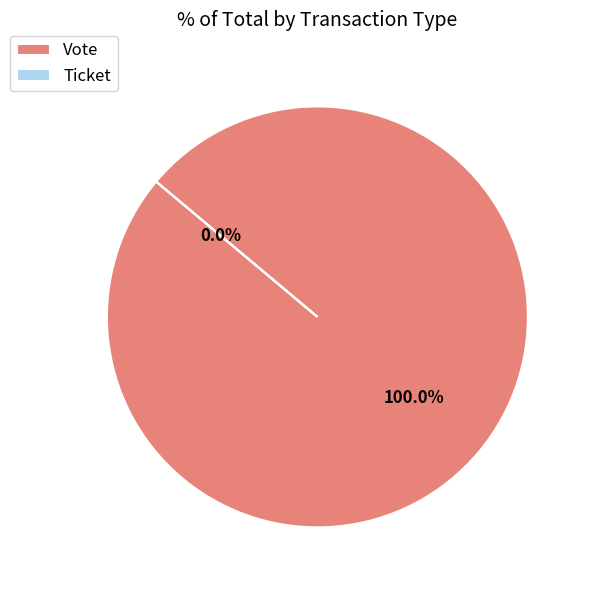

To the nearest percent, what is the difference between the largest and smallest slice percentages?

100%